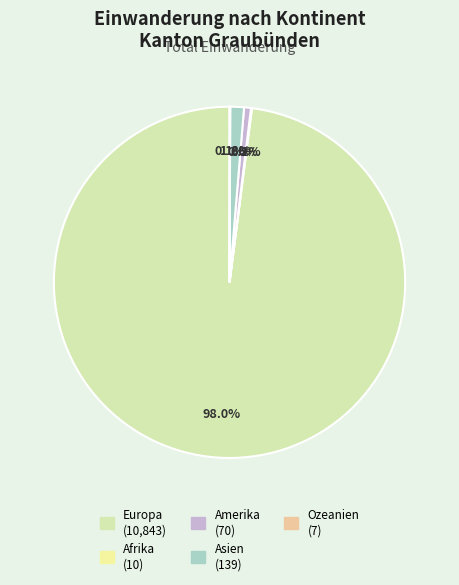

The Asien slice represents 11% of the pie. True or false?

False